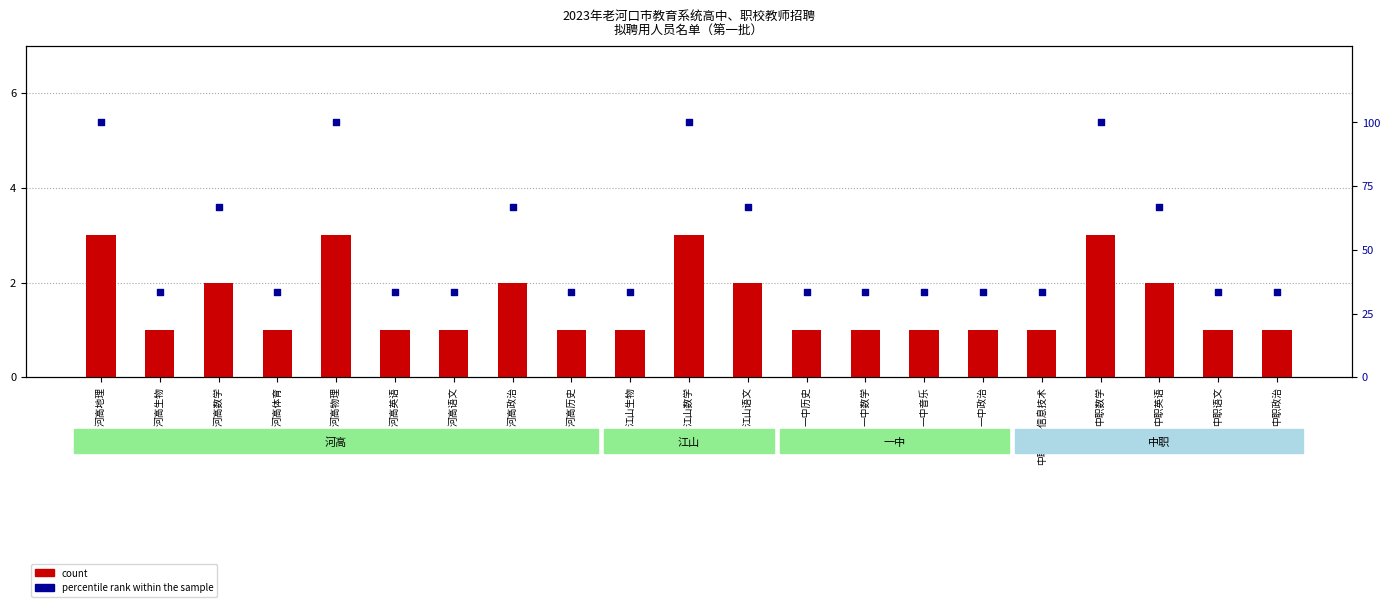

Which series has the largest total across all categories?

percentile rank within the sample